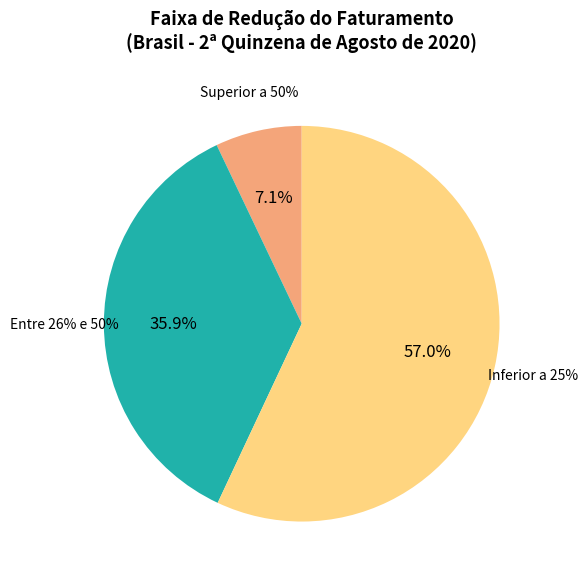

Is it true that Entre 26% e 50% is 36% of the pie?

True